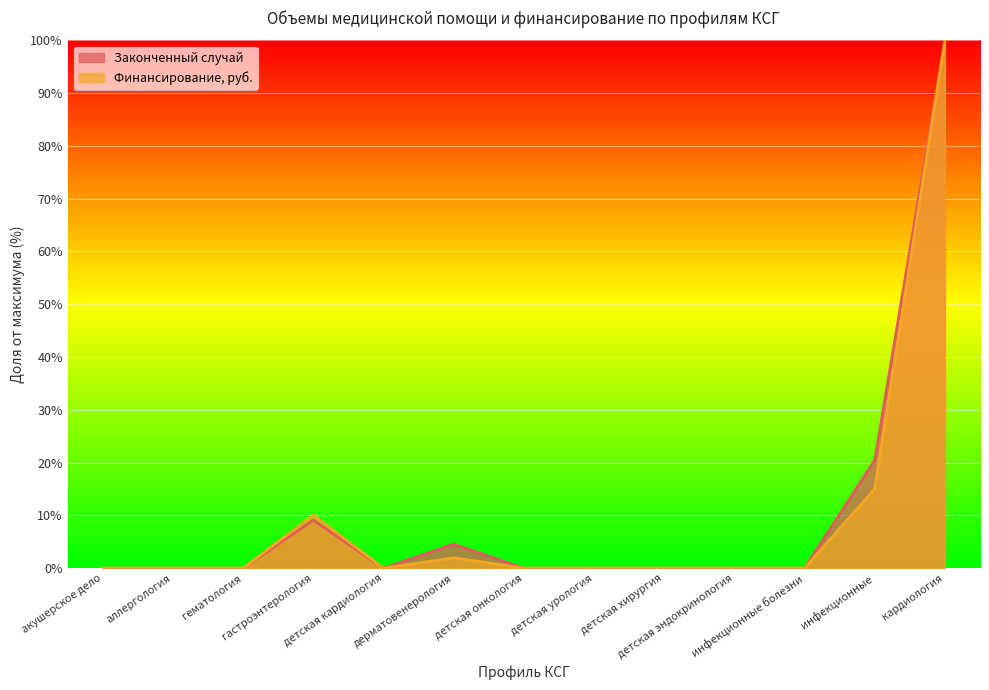

How many interior local peaks does the Законченный случай series have?

2